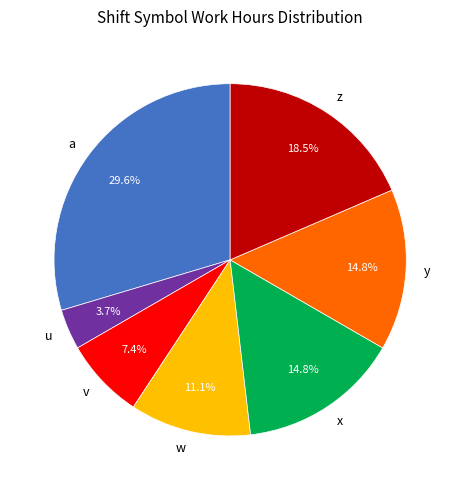

How many slices are in this pie chart?

7